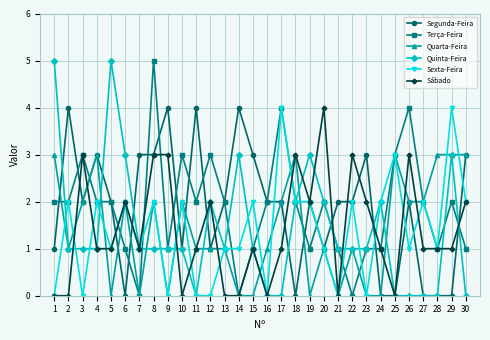

What is the sum of the Terça-Feira values at 2 and 22?

2